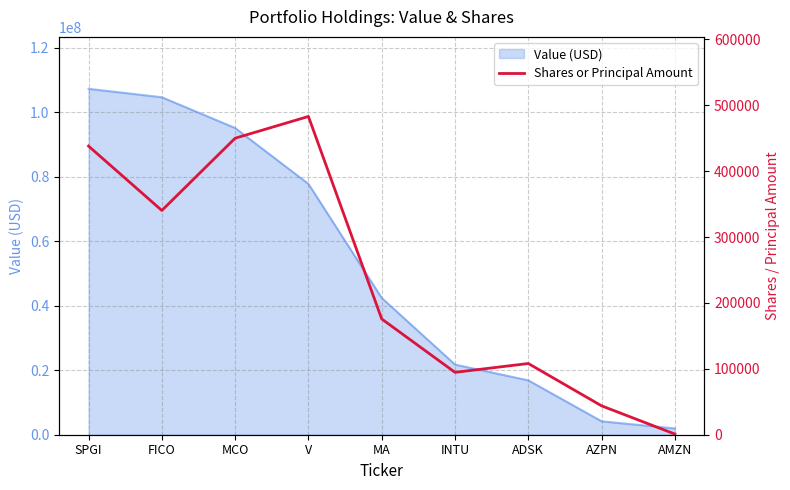

What is the value of the 3rd point from the left?

449915